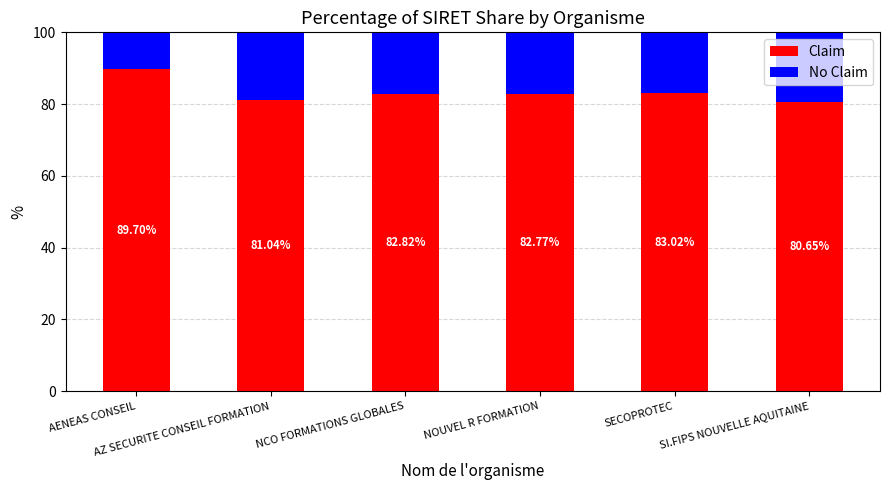

What is the sum of all Claim values?

500.0